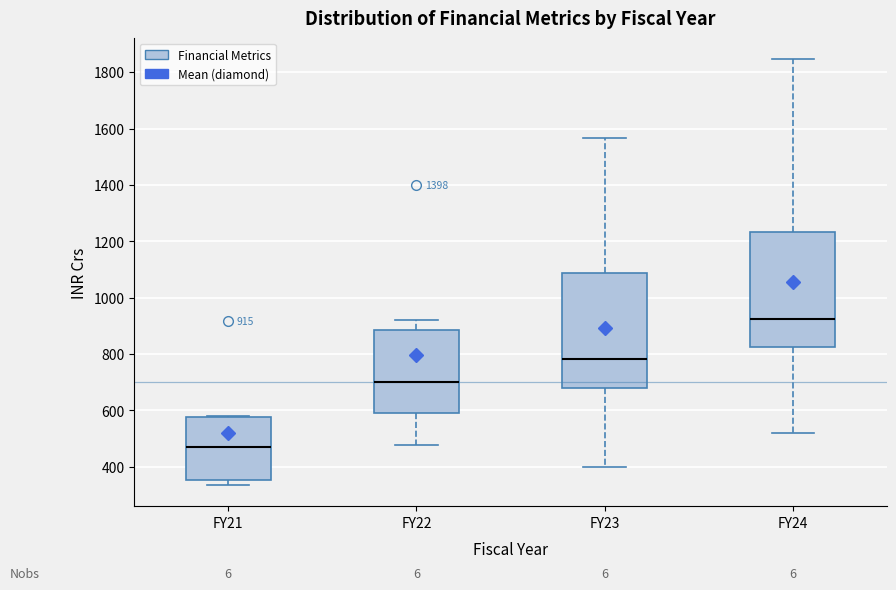

Which box's median line is the lowest?

FY21